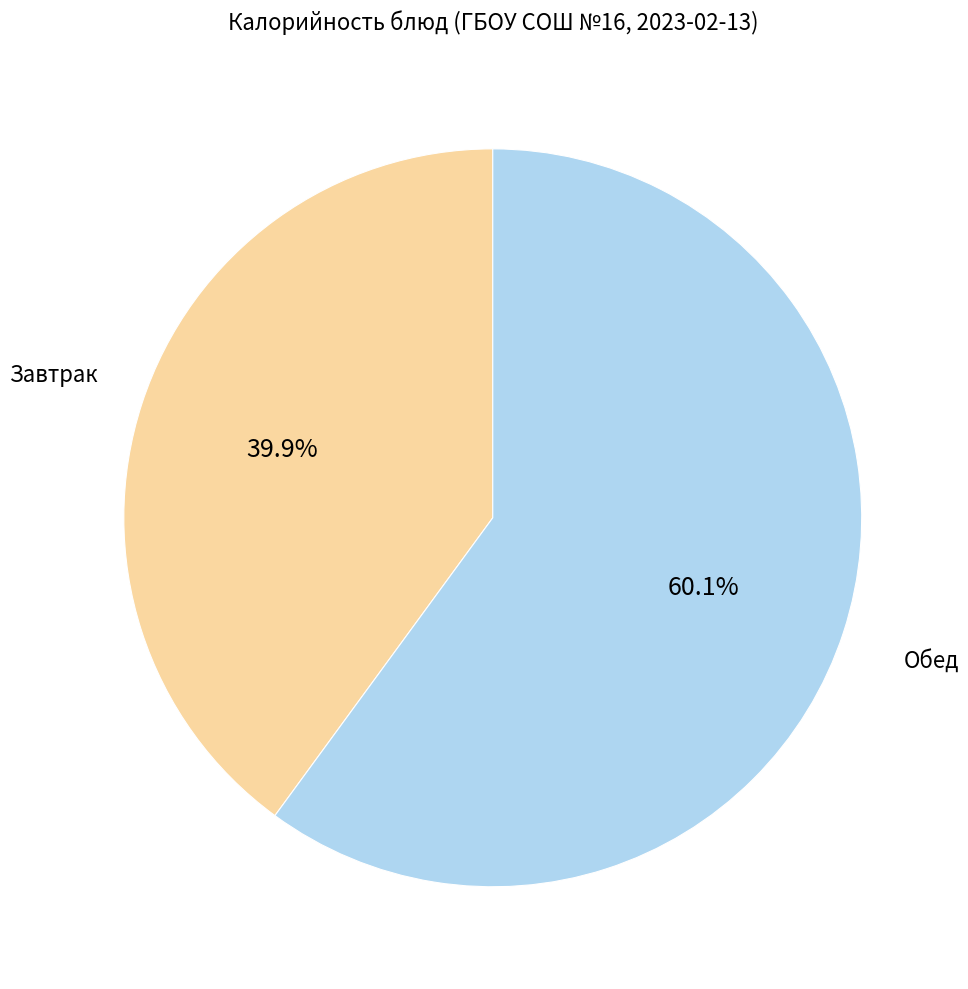

To the nearest percent, what is the average slice percentage?

50%